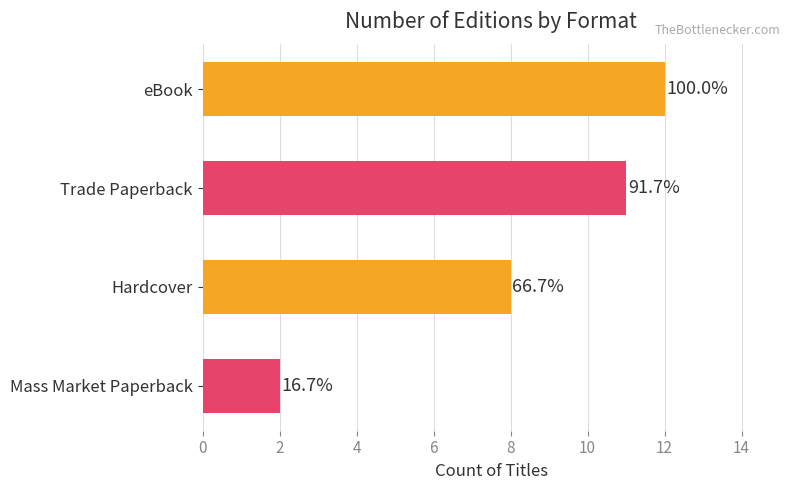

Does the chart contain stacked bars?

No